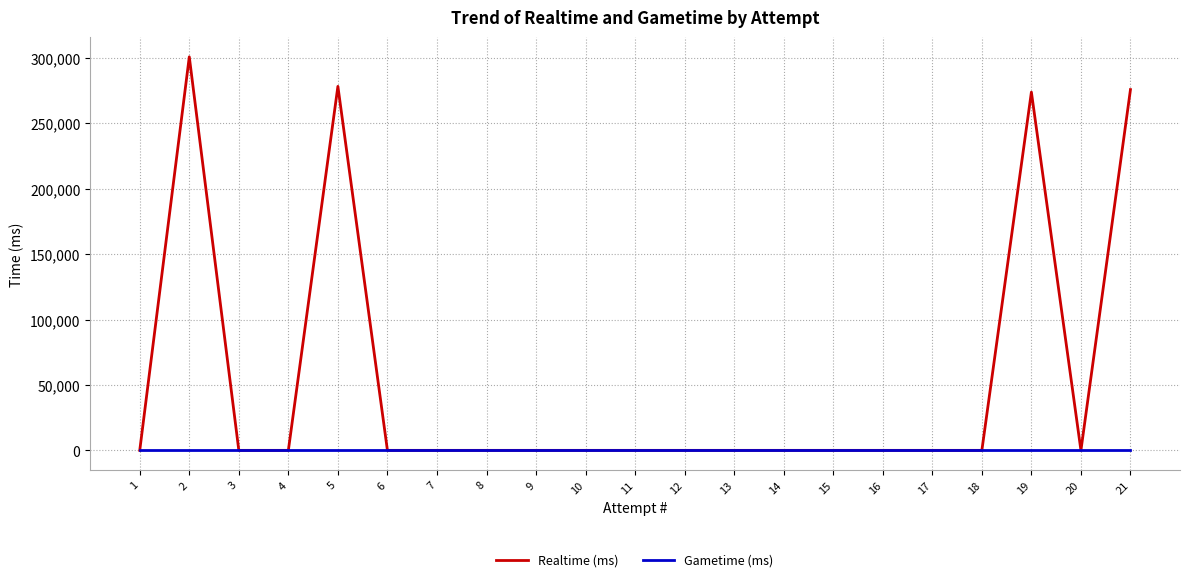

How many lines are shown in the chart?

2